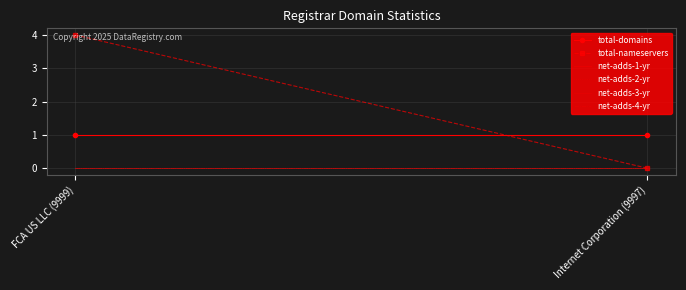

At which category is the sum across all series the highest?

FCA US LLC (9999)